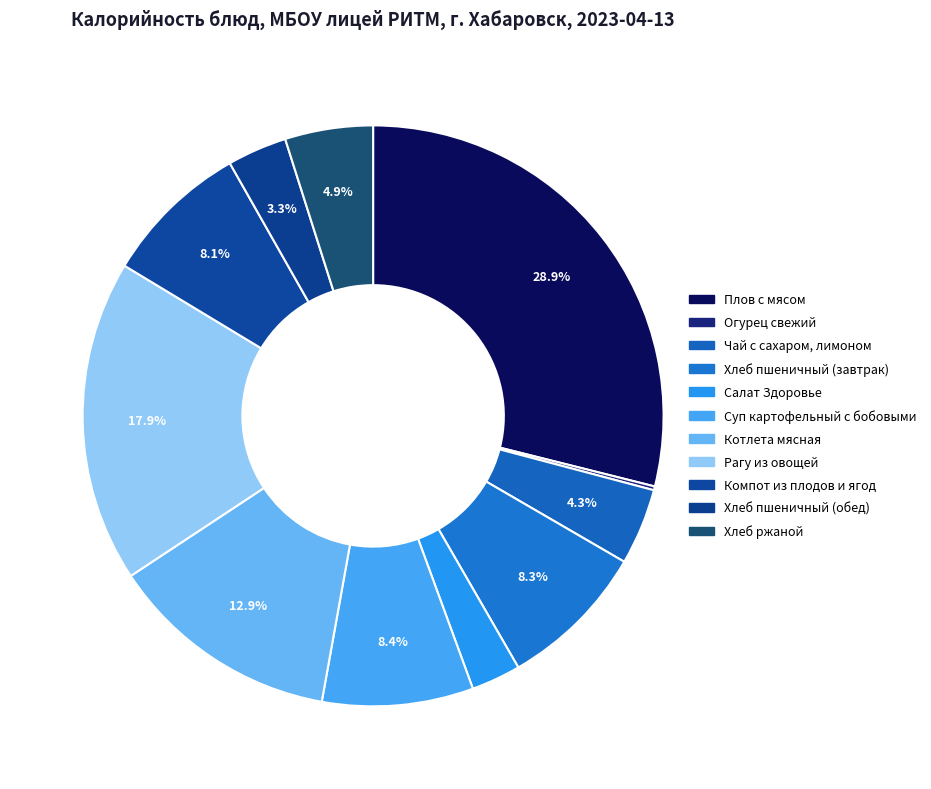

To the nearest percent, what is the difference between the largest and smallest slice percentages?

29%